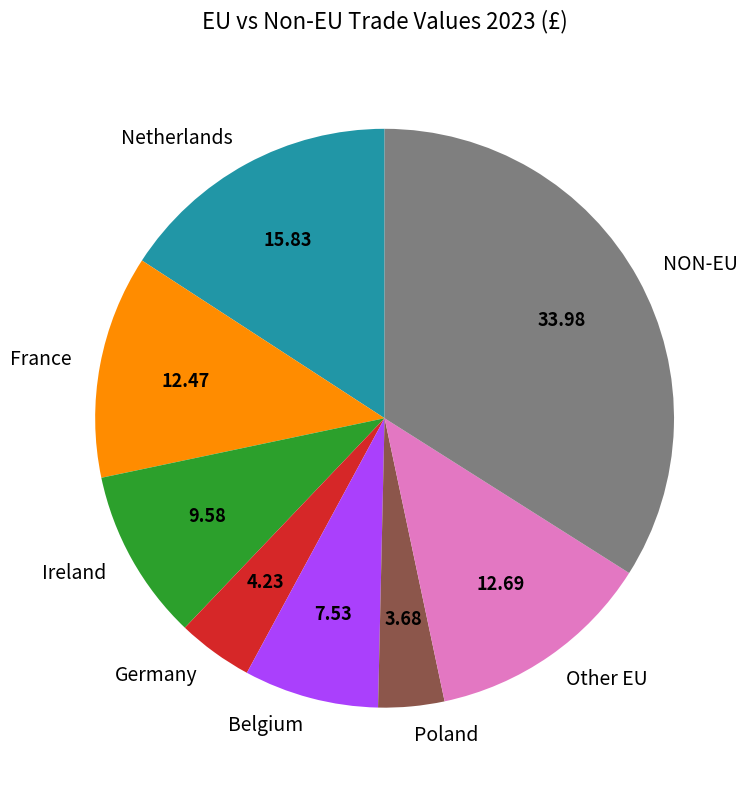

What is the ratio of the value at Belgium to the value at Other EU?

0.6